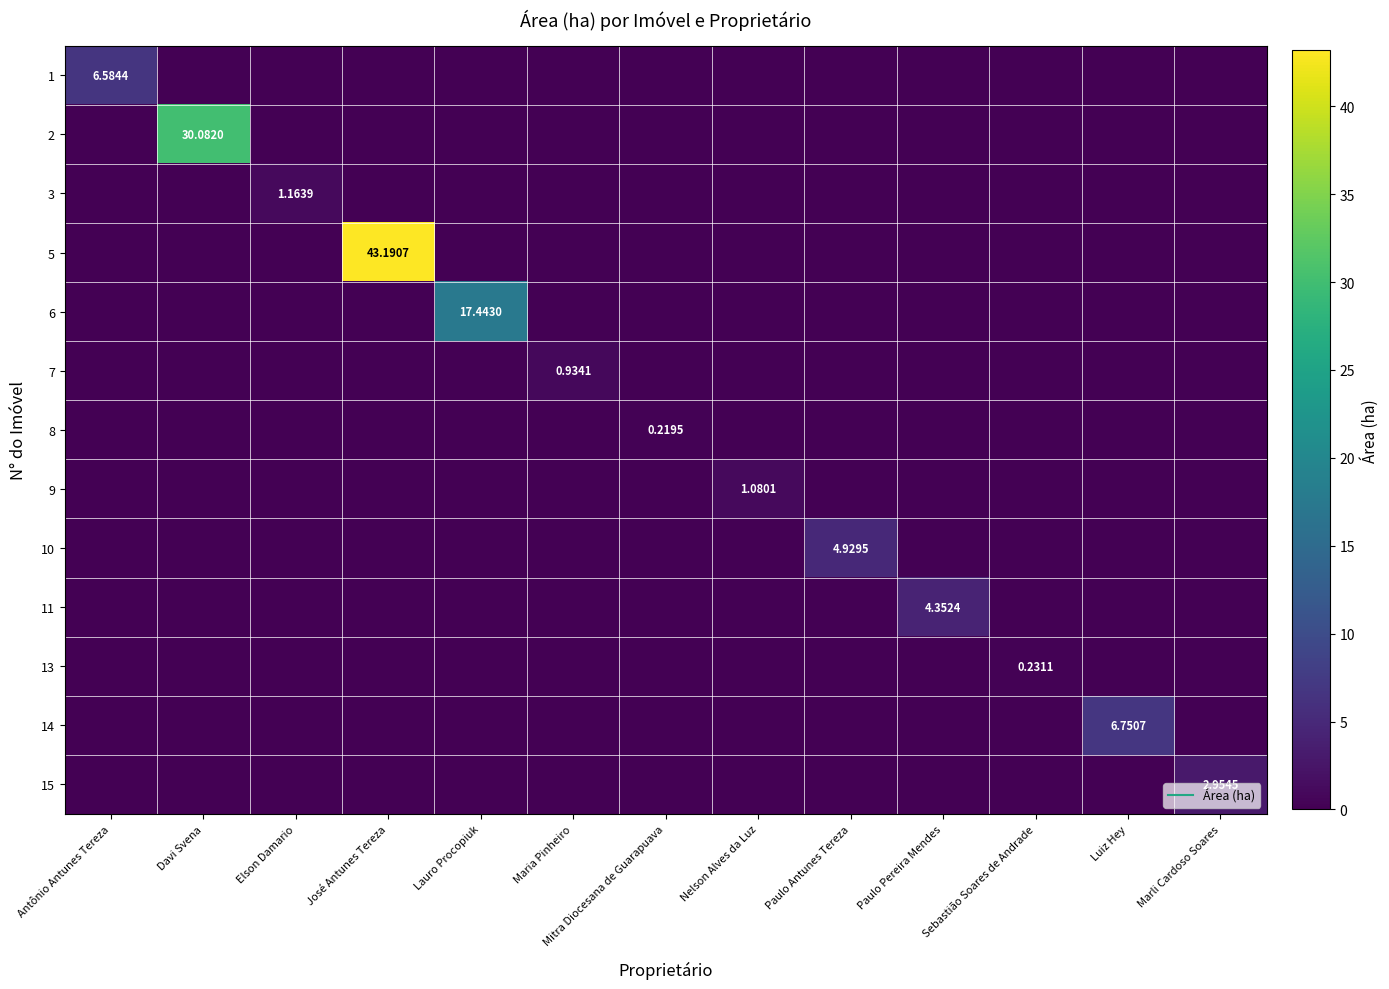

What is the spread (max minus min) of values at José Antunes Tereza?

43.2